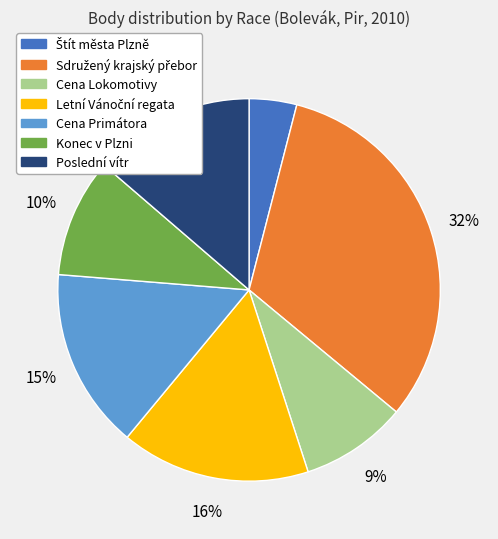

To the nearest percent, what is the average slice percentage?

14%